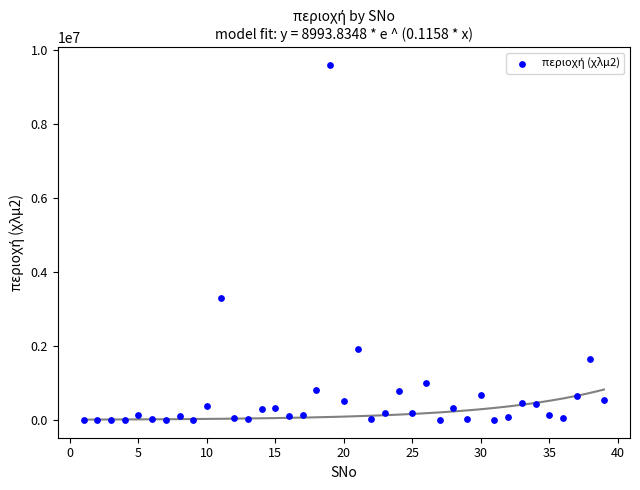

What is the range of Y values (max minus min)?

9596935